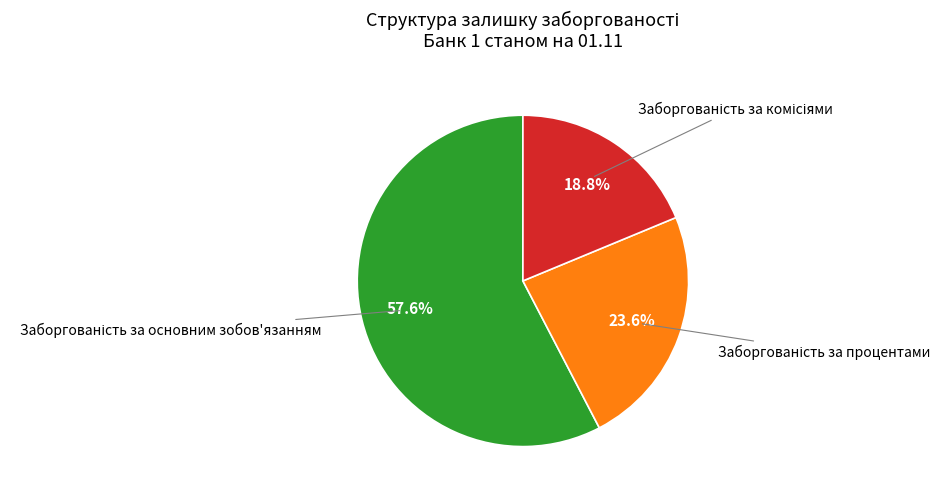

Is there any slice that represents more than half of the pie?

Yes